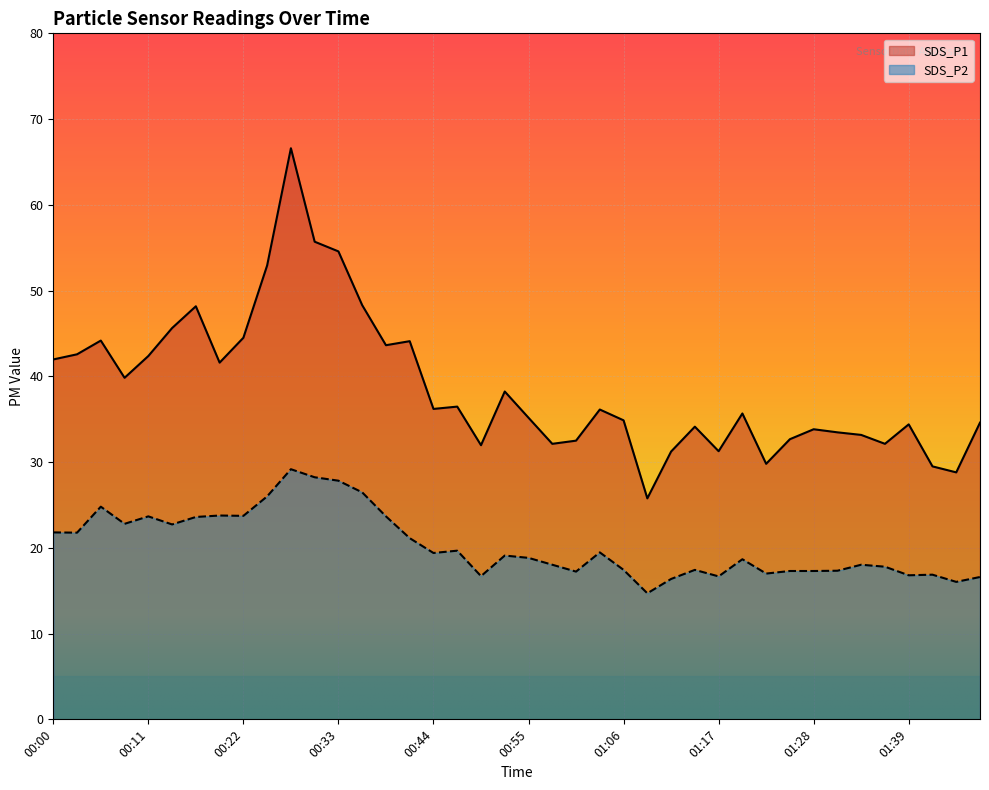

Rank the series by their average value, from lowest to highest.

SDS_P2, SDS_P1